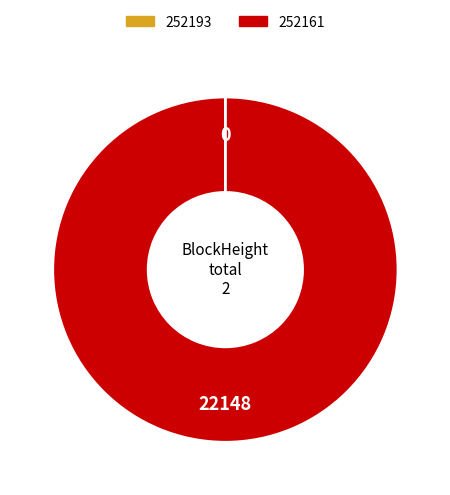

Which slice represents more than half of the pie?

252161